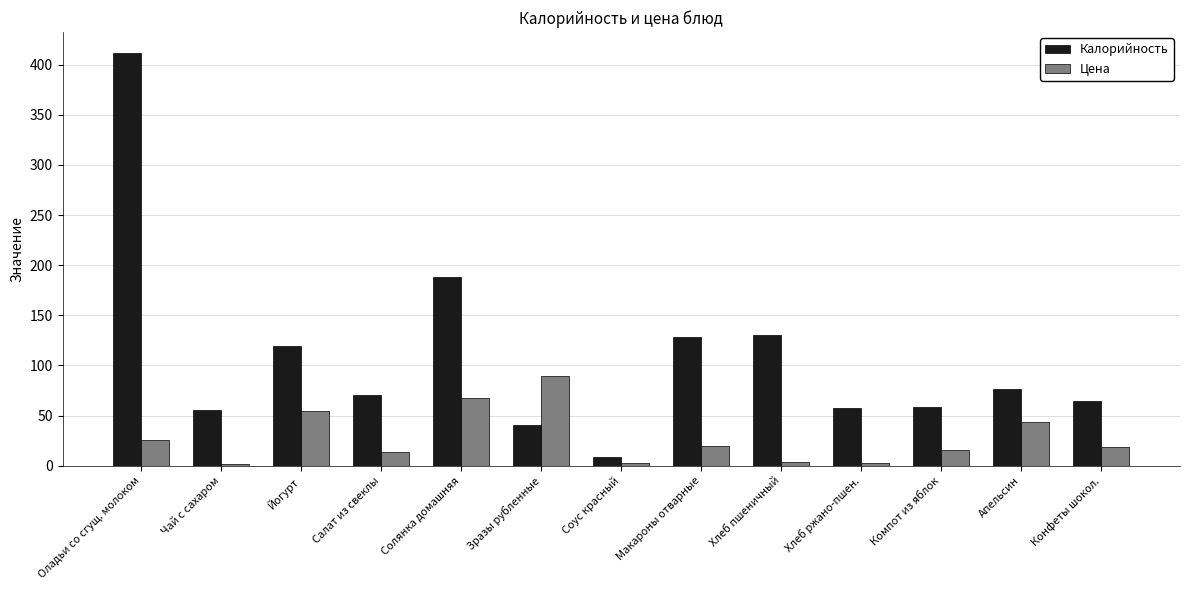

Rank the series by their average value, from lowest to highest.

Цена, Калорийность